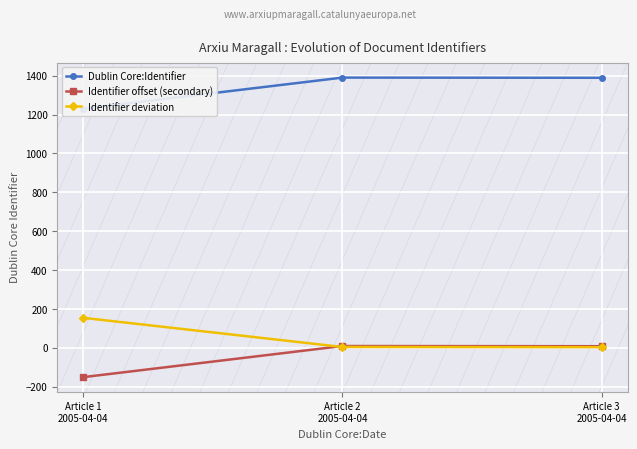

What position from the left is Article 1
2005-04-04?

1